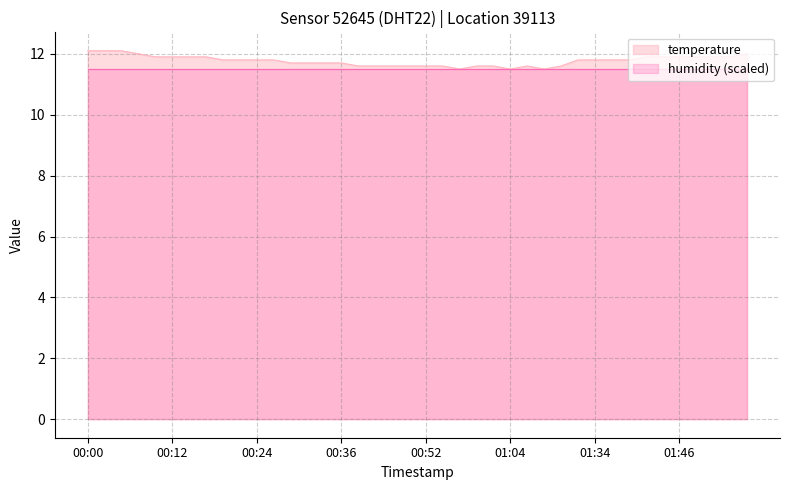

Count the number of data series in this chart.

2